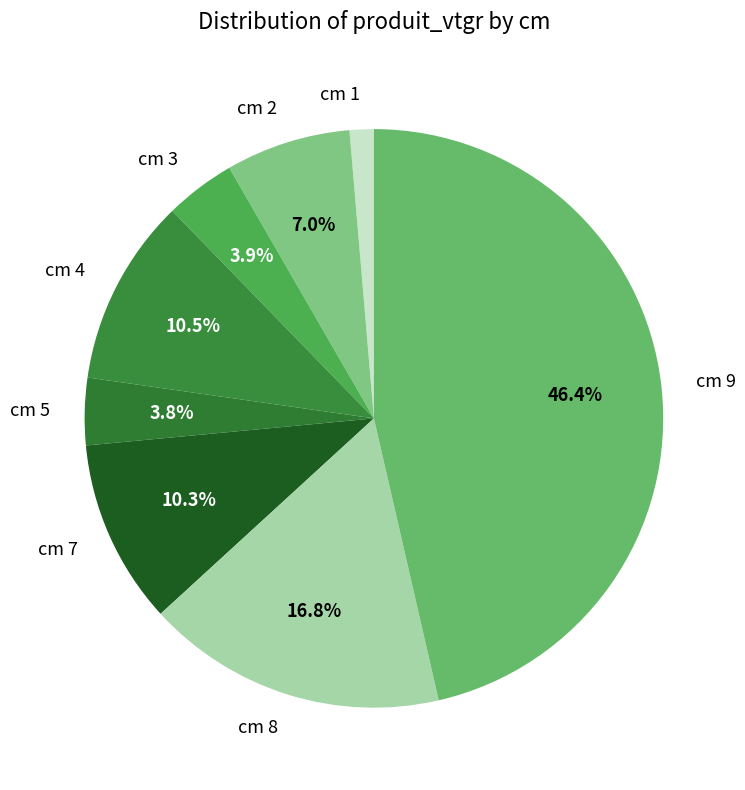

What percentage do cm 8 and cm 4 together represent?

27.3%